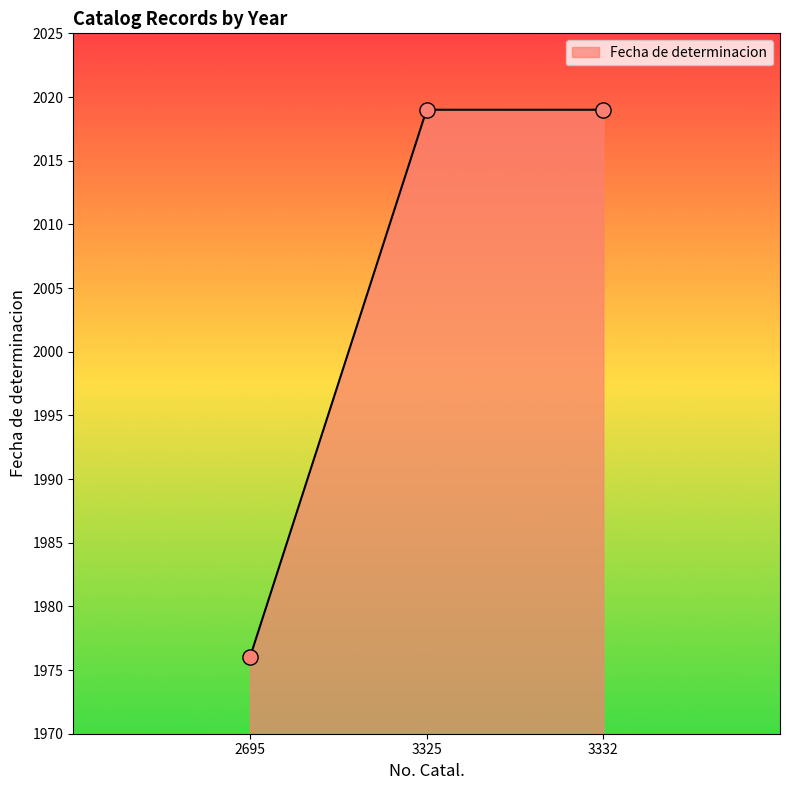

What is the change in value from 2695 to 3332?

+43